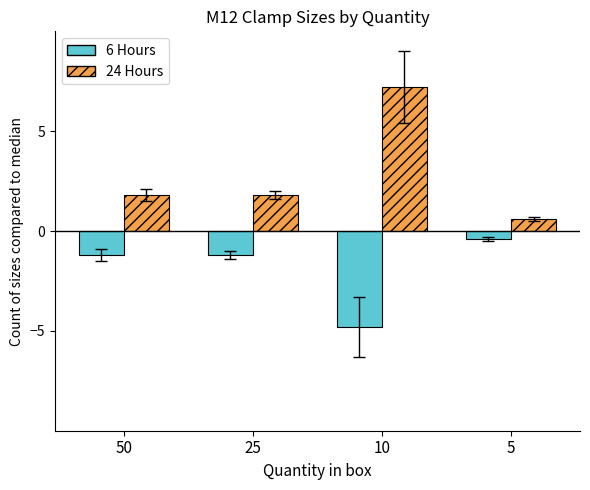

The 6 Hours series shows -8.2 at 10. True or false?

False